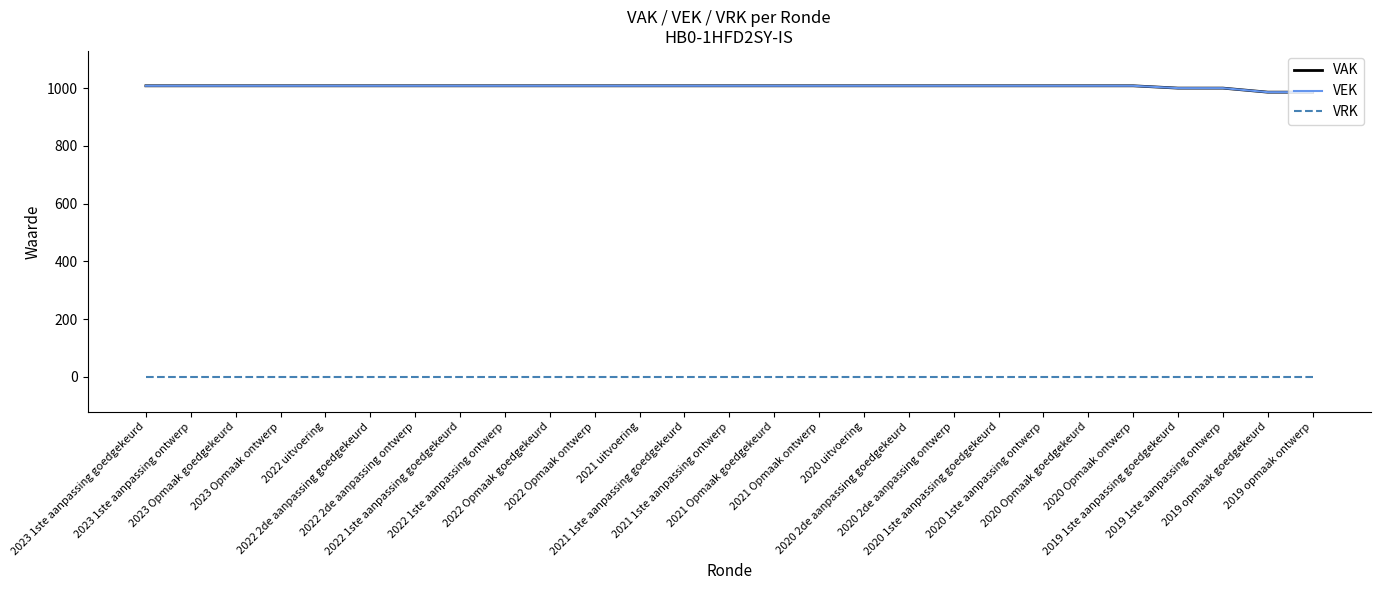

Is this an area chart (filled region under the line)?

No